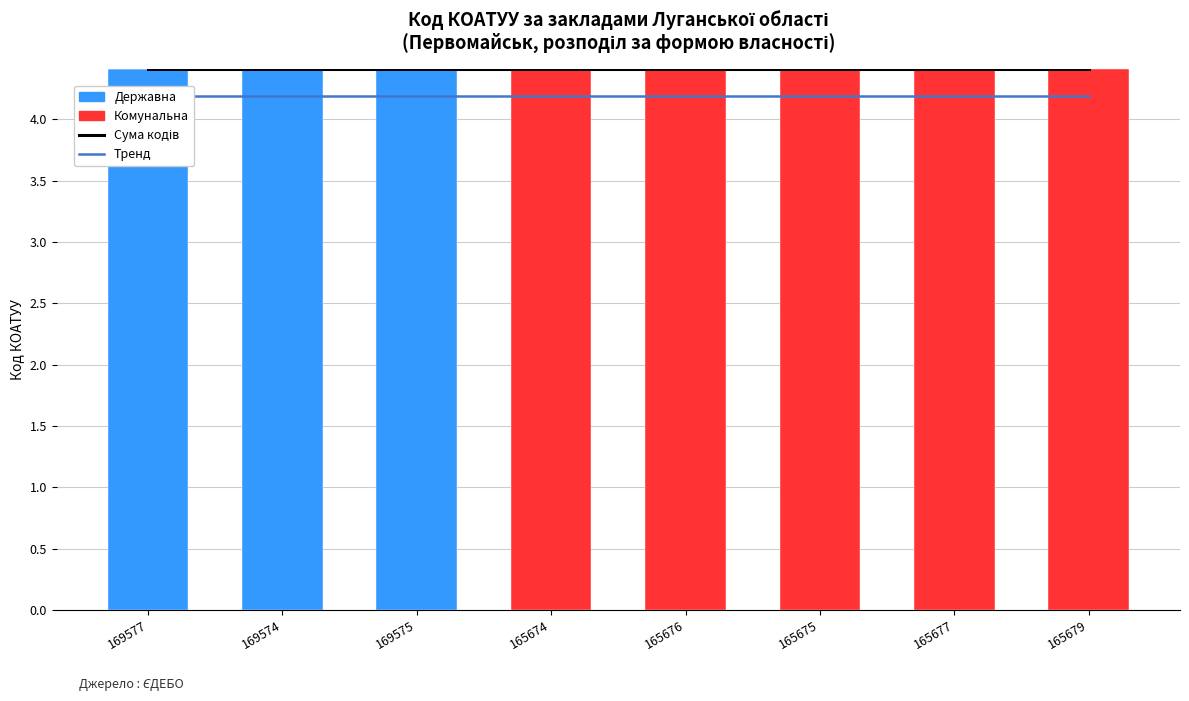

What value does the Державна series have at 169574?

4.4